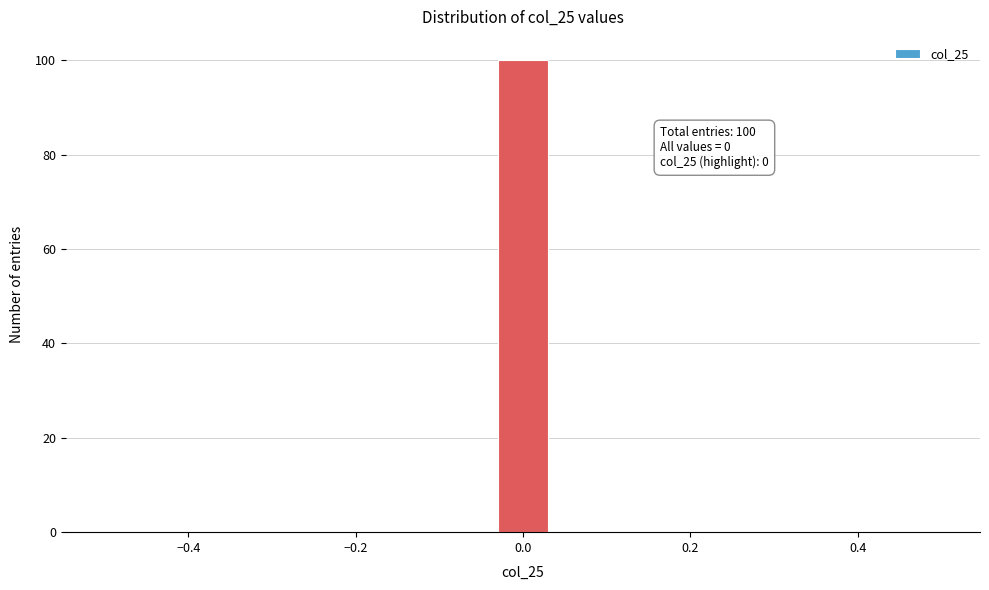

Around what value on the x-axis is the tallest bar? Give the approximate position of its centre, as read against the axis.

0.00